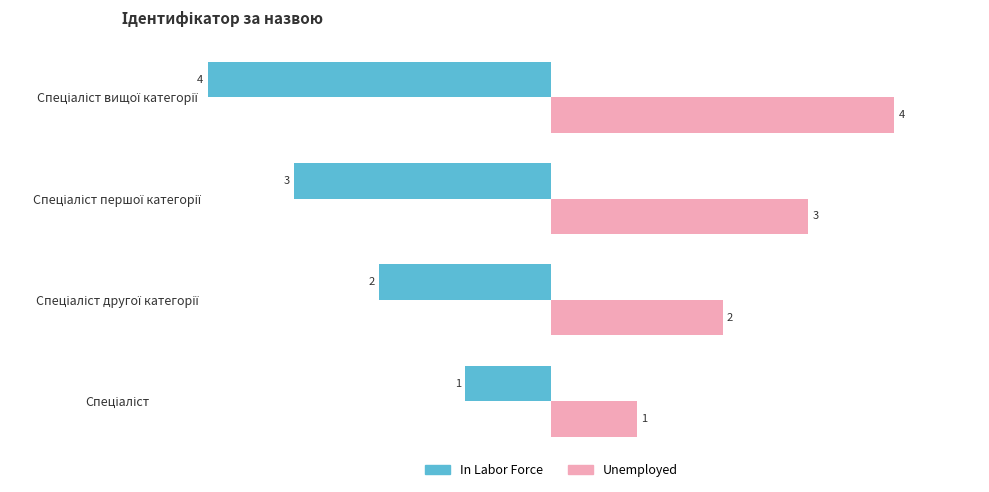

List the series in order of their peak value, highest first.

Unemployed, In Labor Force